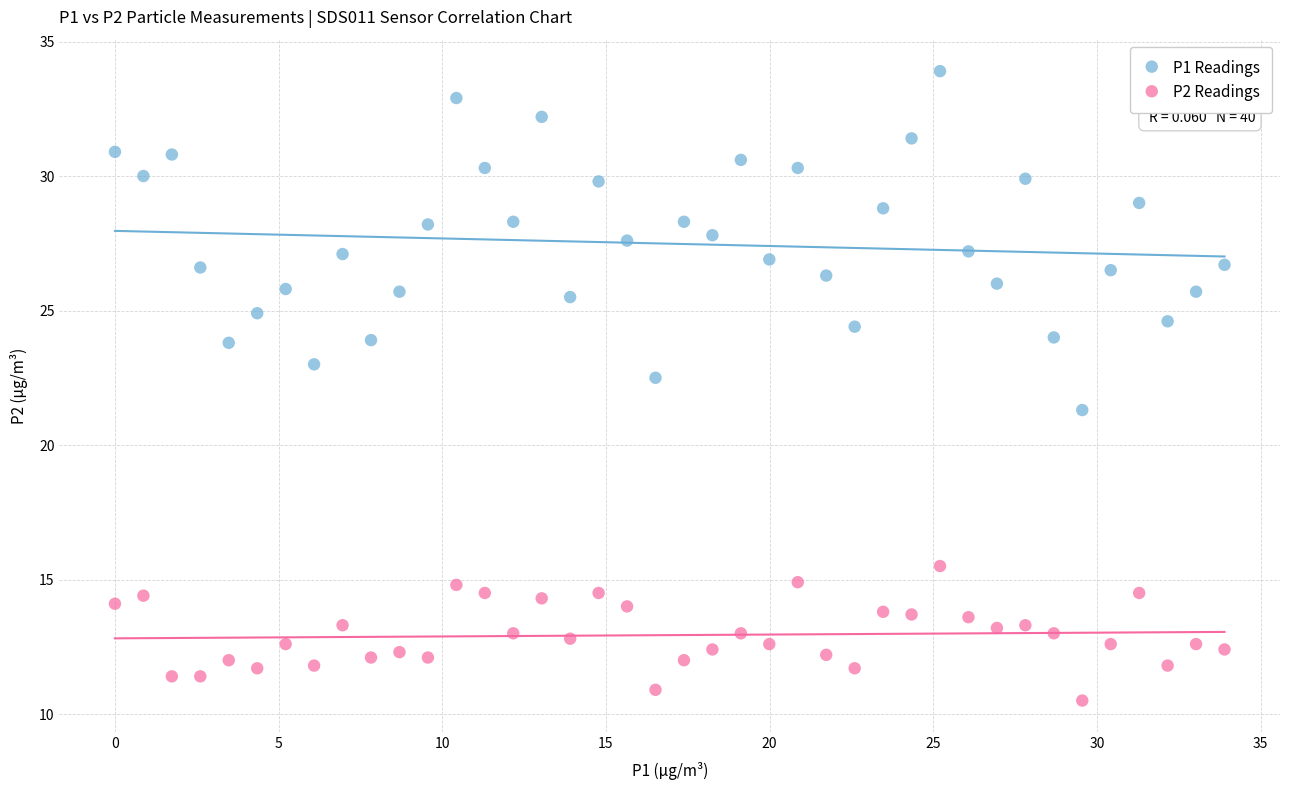

Which series has the largest Y range (max minus min)?

P1 Readings